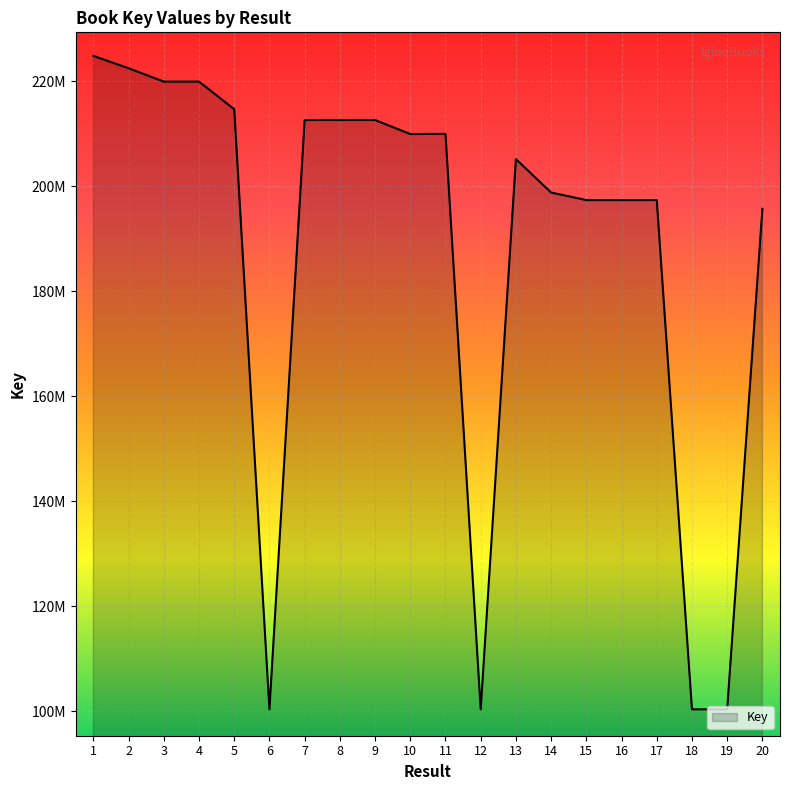

Is this an area chart (filled region under the line)?

Yes